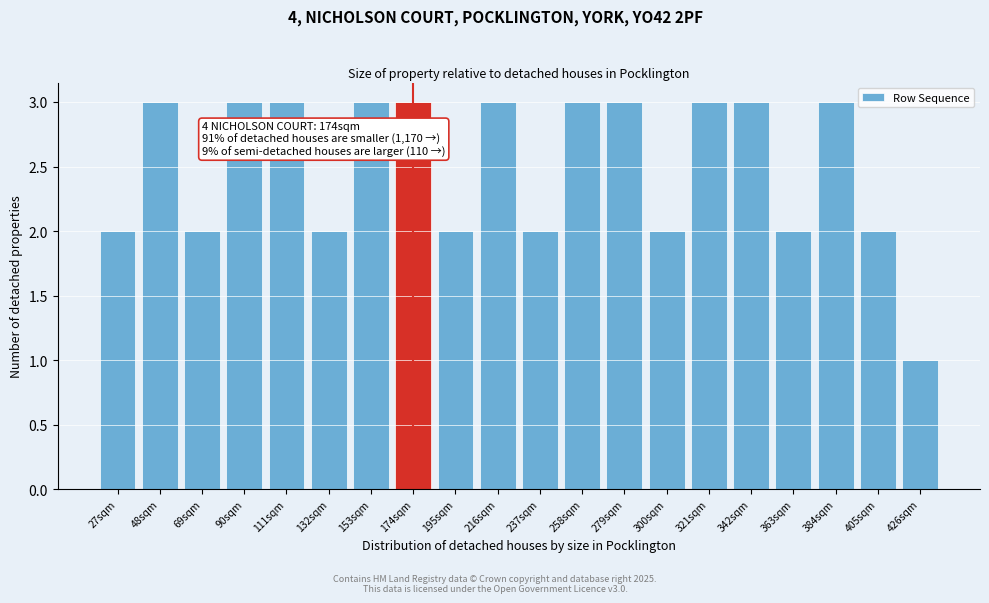

Reading left to right, extract all data points from this chart.

27sqm=2	48sqm=3	69sqm=2	90sqm=3	111sqm=3	132sqm=2	153sqm=3	174sqm=3	195sqm=2	216sqm=3	237sqm=2	258sqm=3	279sqm=3	300sqm=2	321sqm=3	342sqm=3	363sqm=2	384sqm=3	405sqm=2	426sqm=1